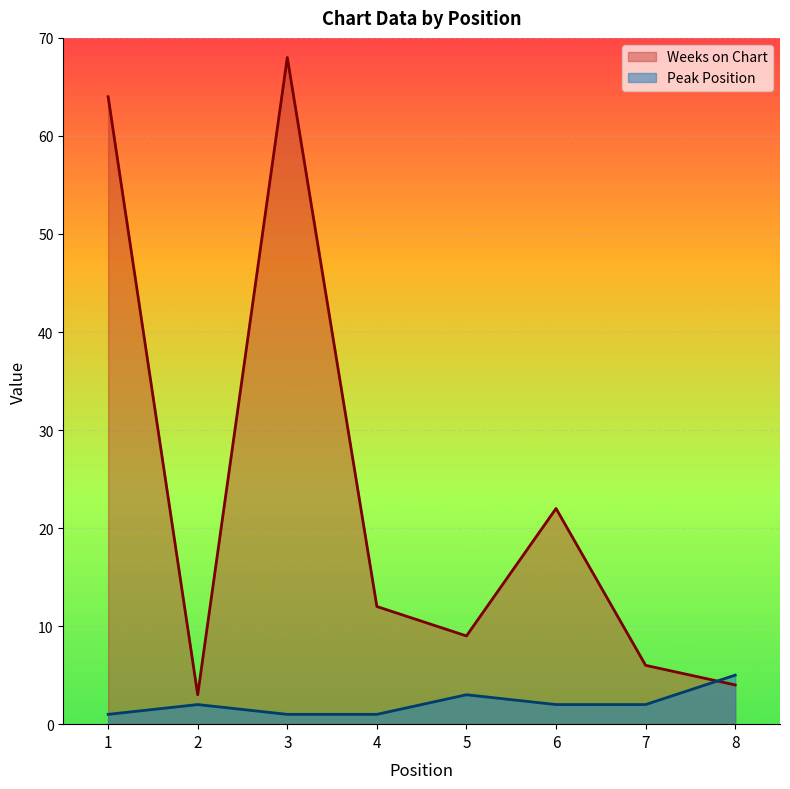

List the series in order of their peak value, lowest first.

Peak Position, Weeks on Chart